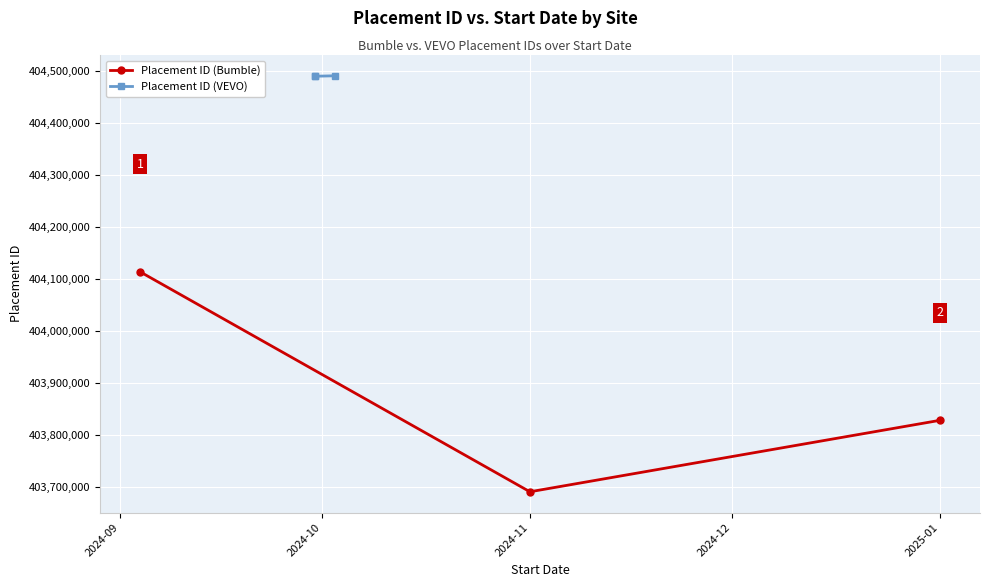

Where is Placement ID (Bumble) nearest to the value 403903077?

2025-01